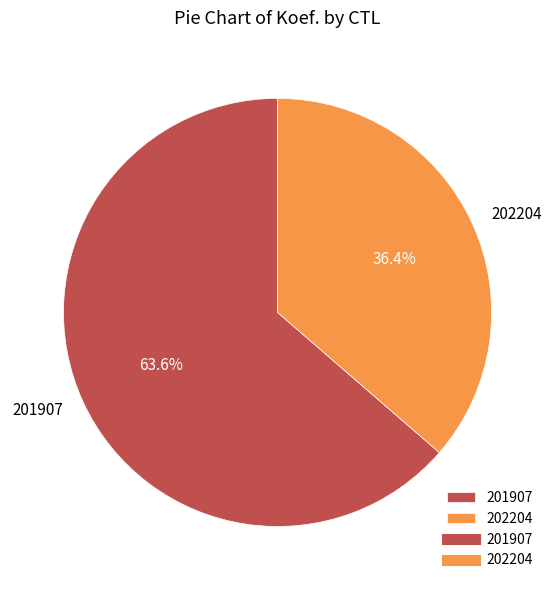

To the nearest percent, what is the difference between the largest and smallest slice percentages?

27%